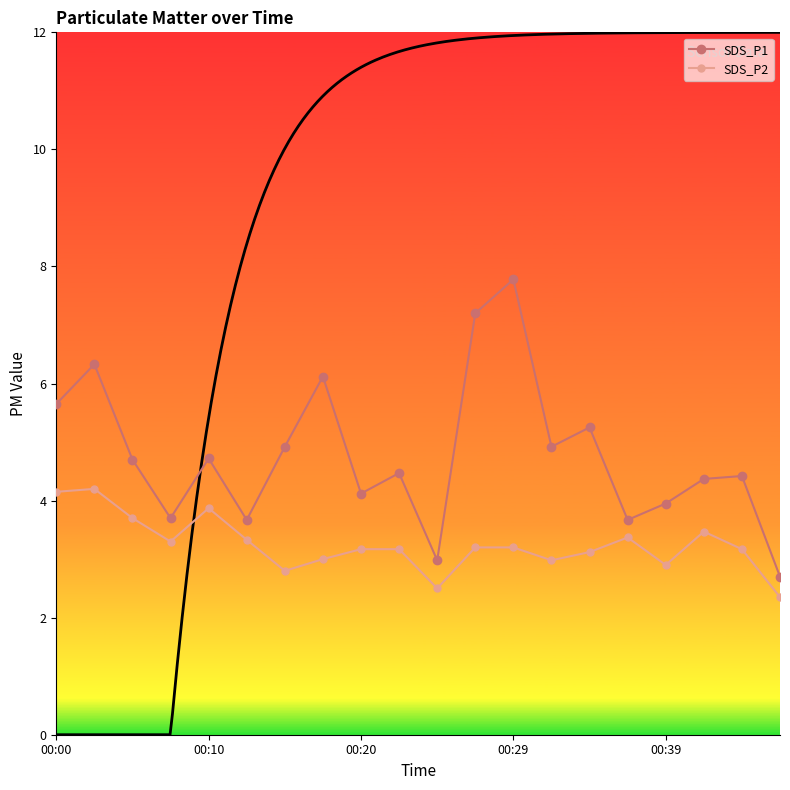

True or false: SDS_P1 has more than 0 interior local peaks.

True